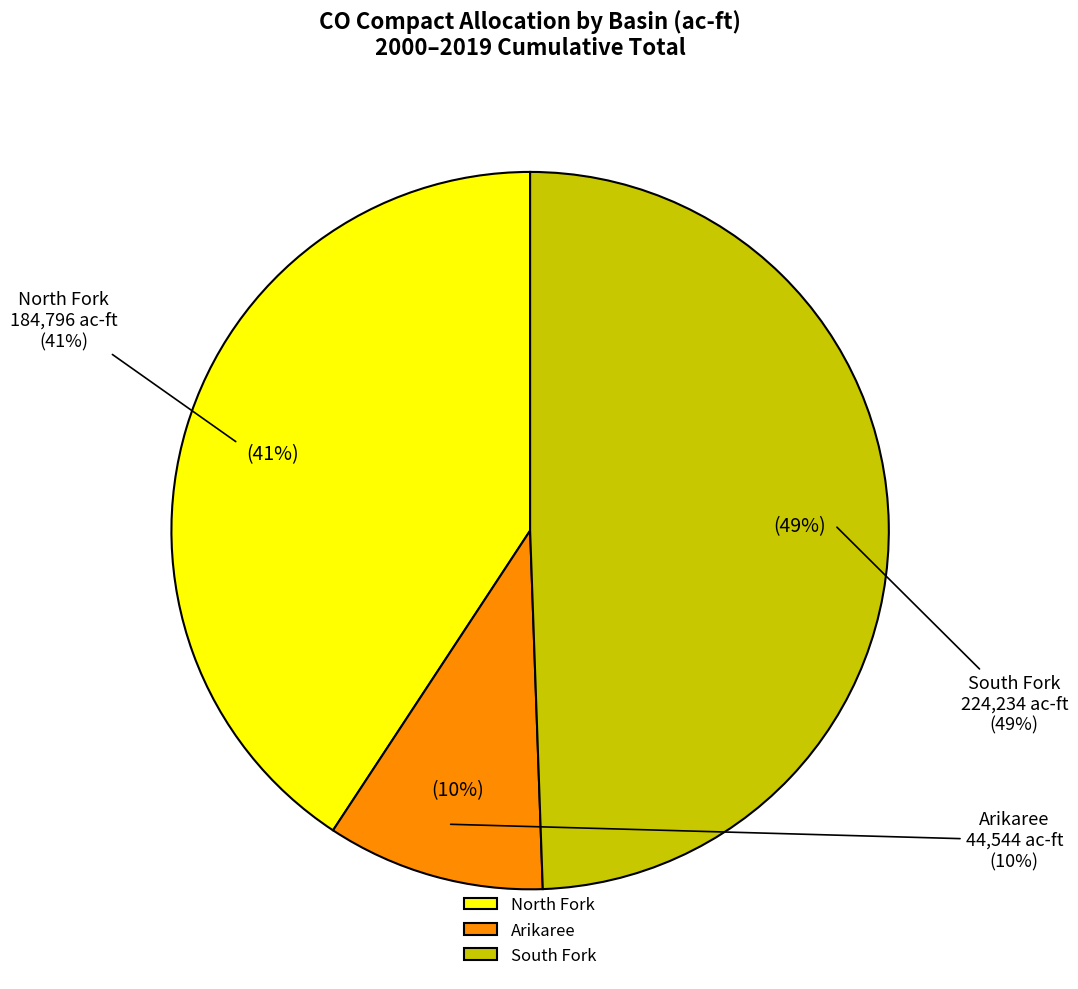

Which series has the widest spread of values?

South Fork